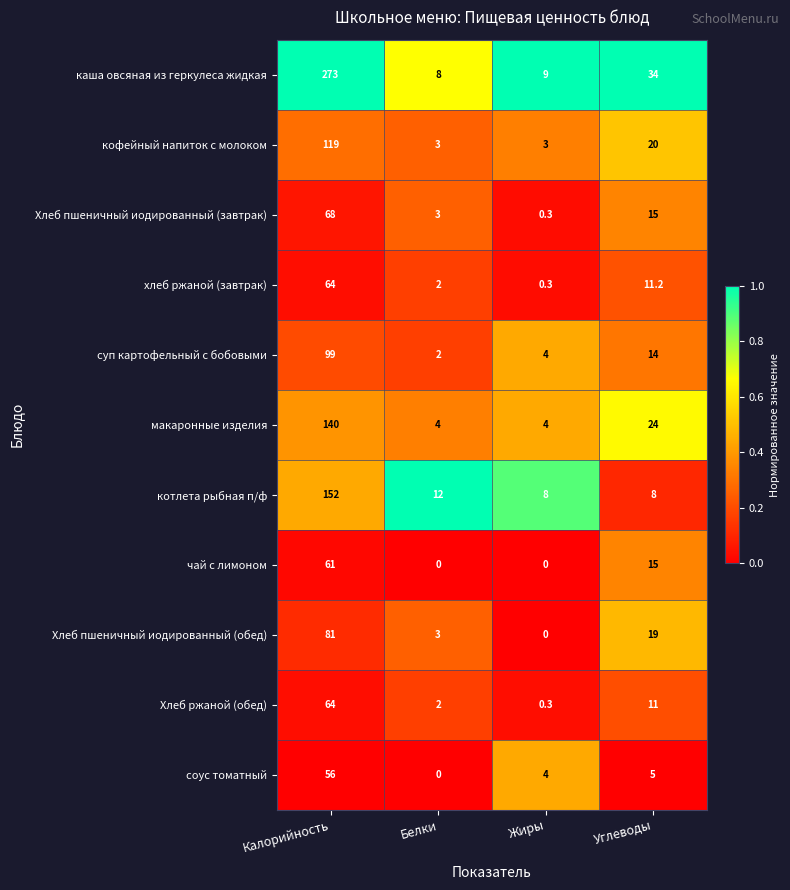

At which category does the chart reach its peak across all series?

Калорийность